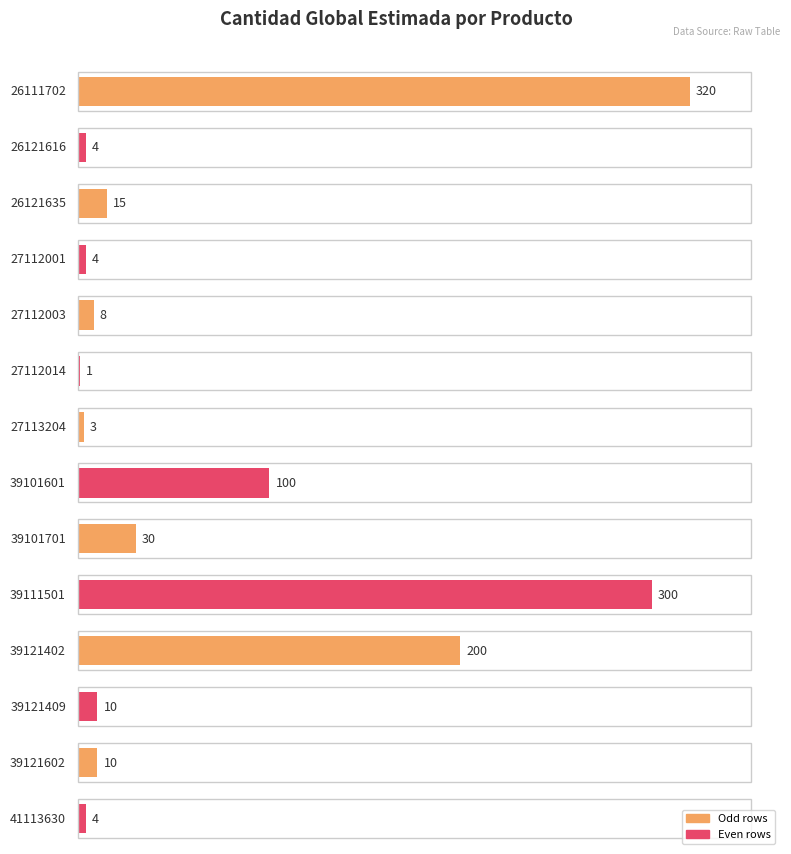

List the labels in order of value, smallest first.

27112014, 27113204, 26121616, 27112001, 41113630, 27112003, 39121409, 39121602, 26121635, 39101701, 39101601, 39121402, 39111501, 26111702